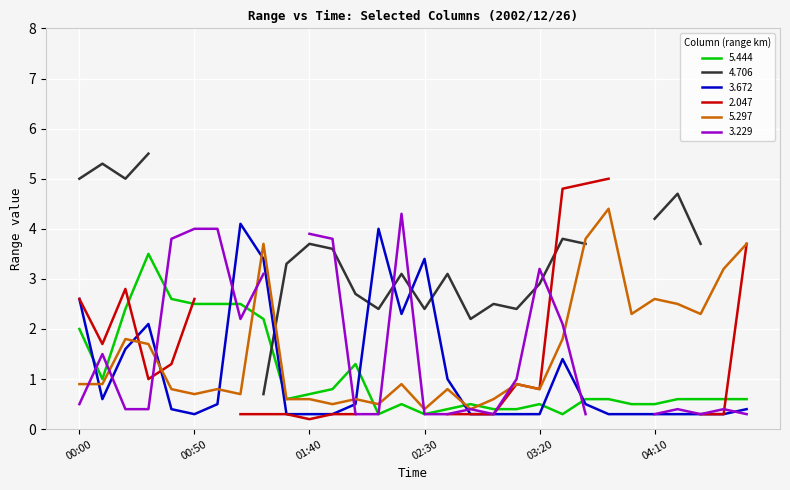

Which has a higher value, 03:10 or 00:40?

00:40